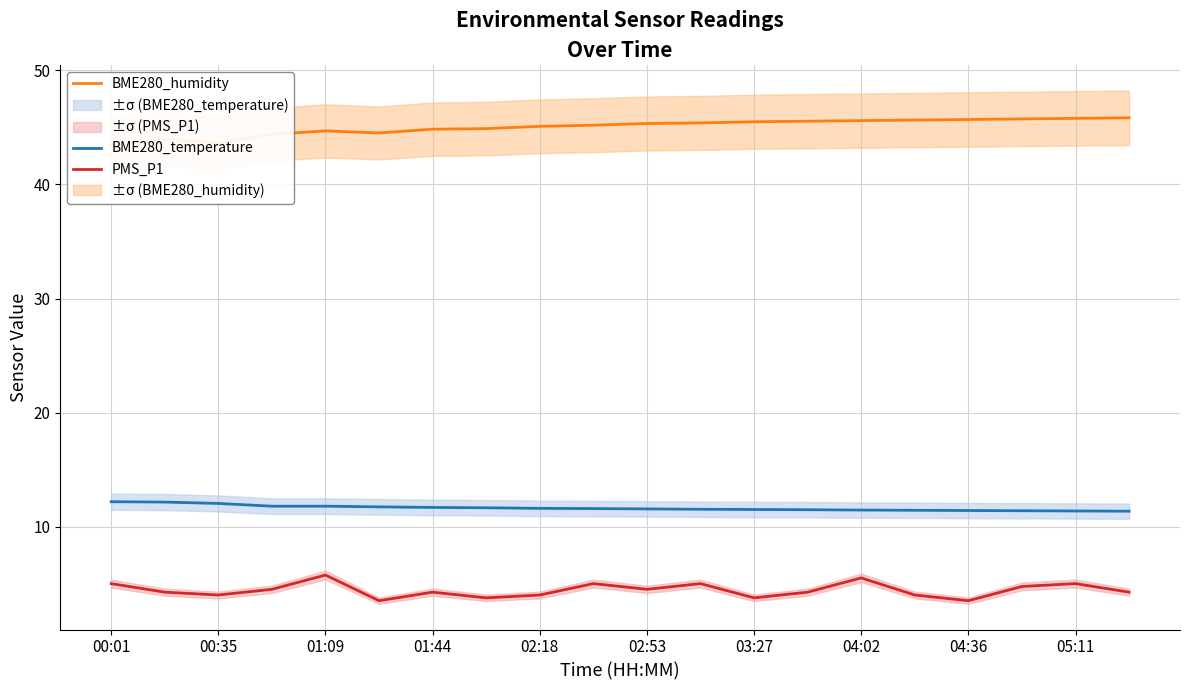

Is this an area chart (filled region under the line)?

No